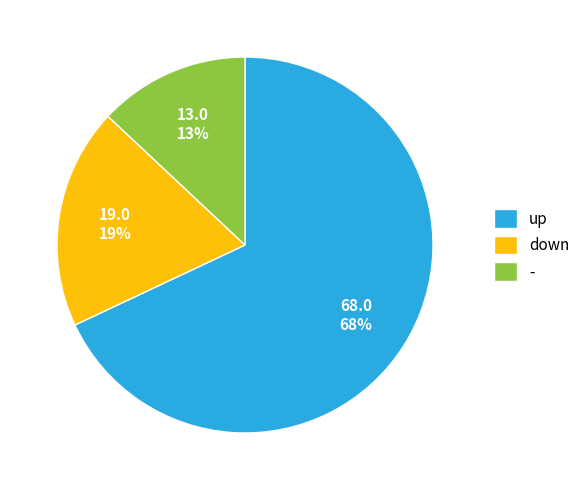

To the nearest percent, what is the combined percentage of down and -?

32%